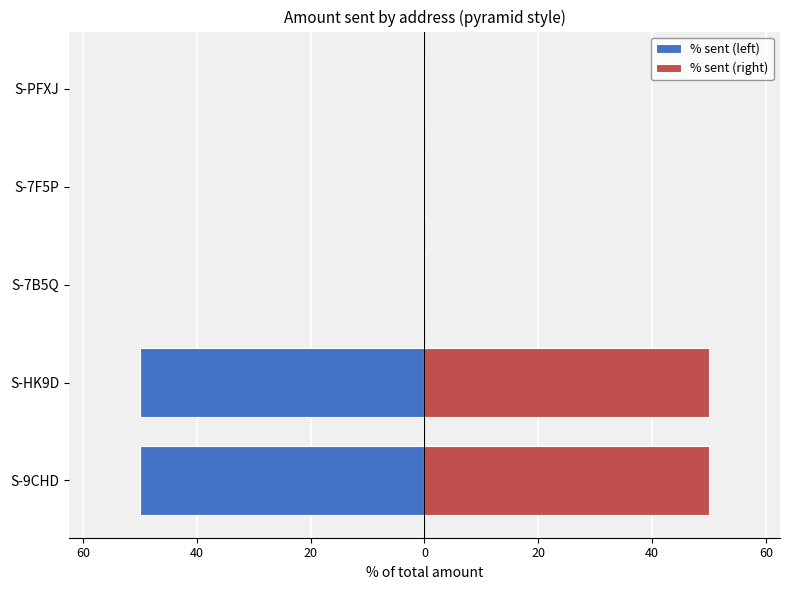

The value of % sent (left) at S-7B5Q is -0.0. True or false?

False